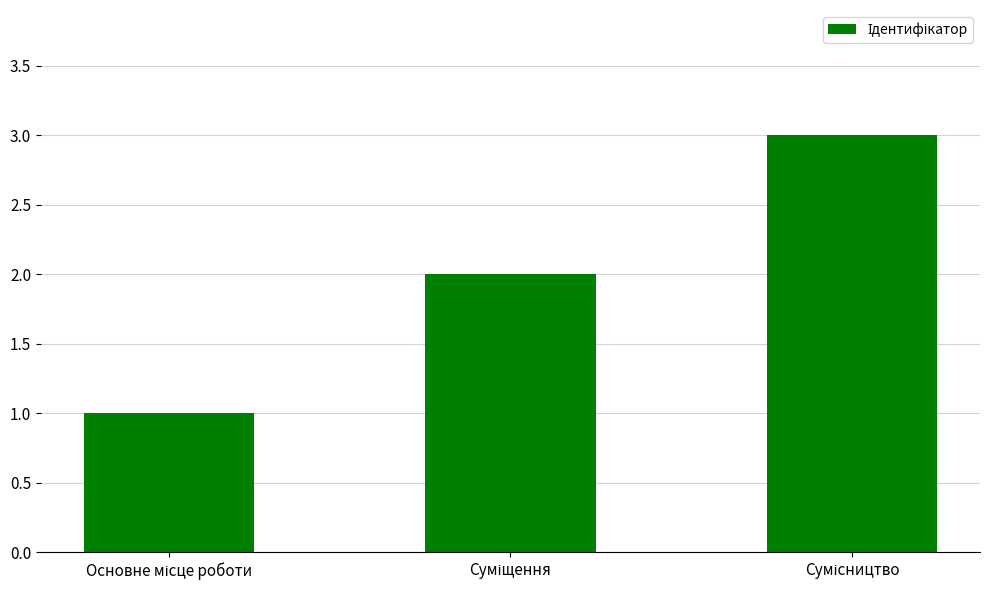

What is the sum of all values?

6